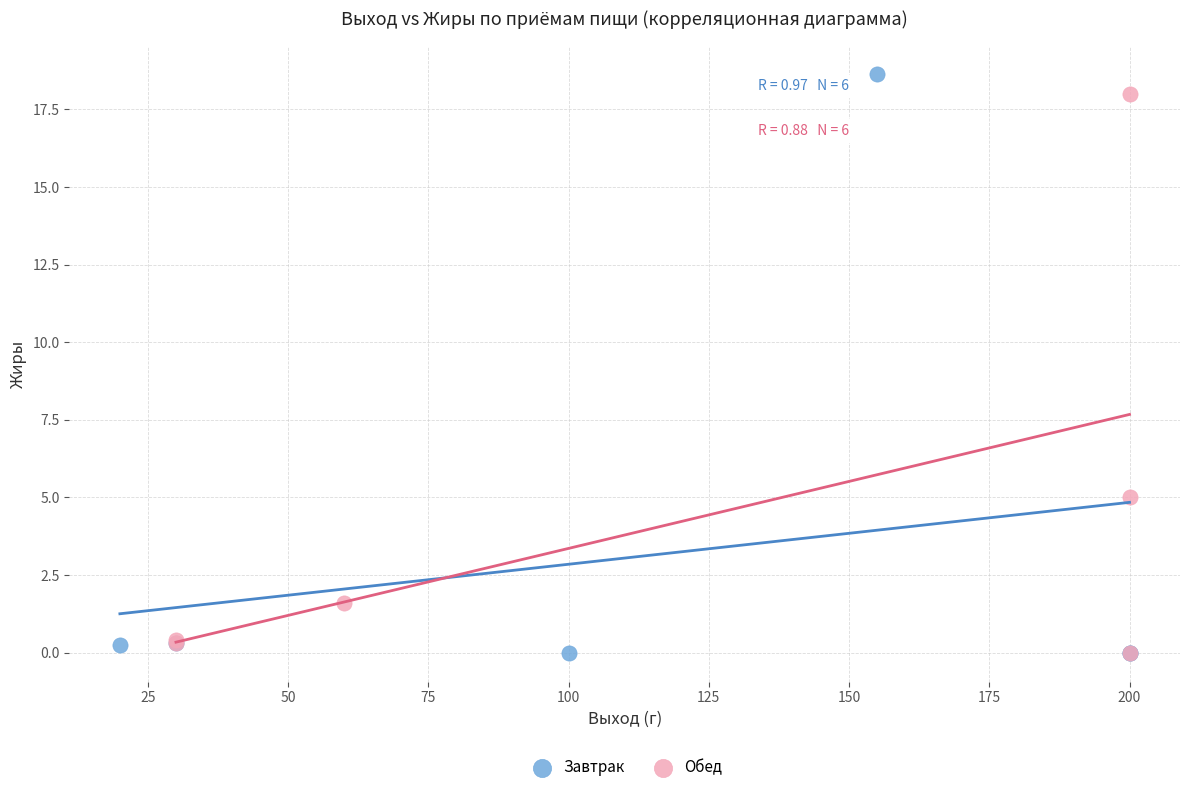

Which series has the widest spread of Y values?

Завтрак